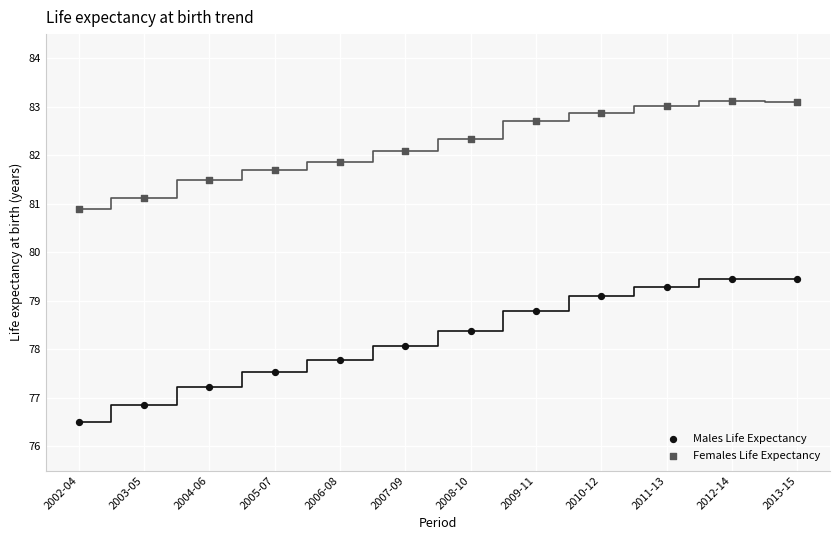

Which series has the largest Y range (max minus min)?

Males Life Expectancy